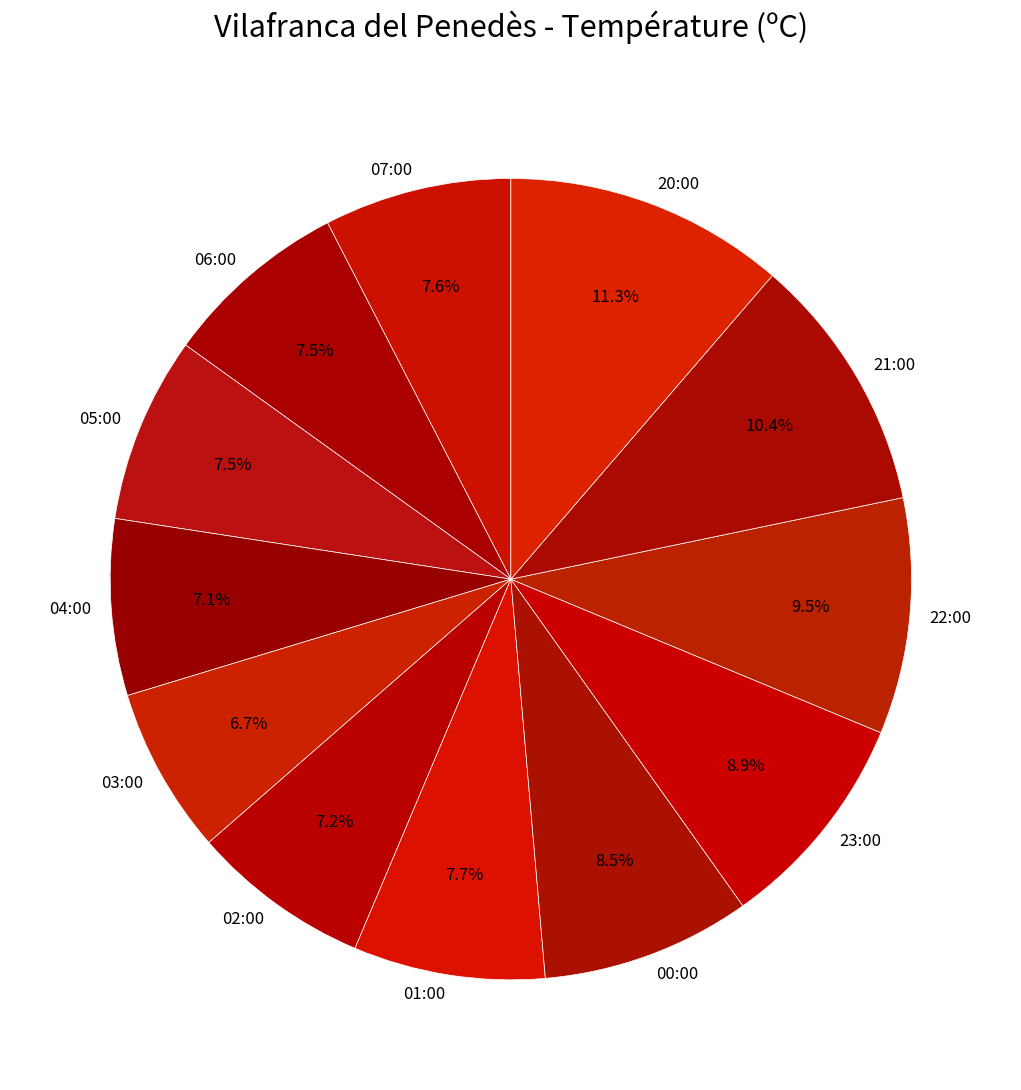

How much of the chart is everything except 04:00?

92.9%